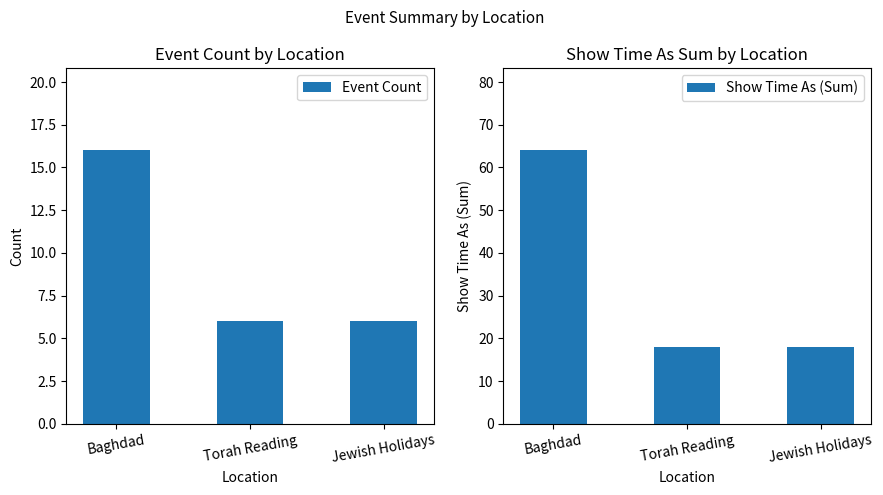

What are all the series names shown in the legend?

Event Count, Show Time As (Sum)